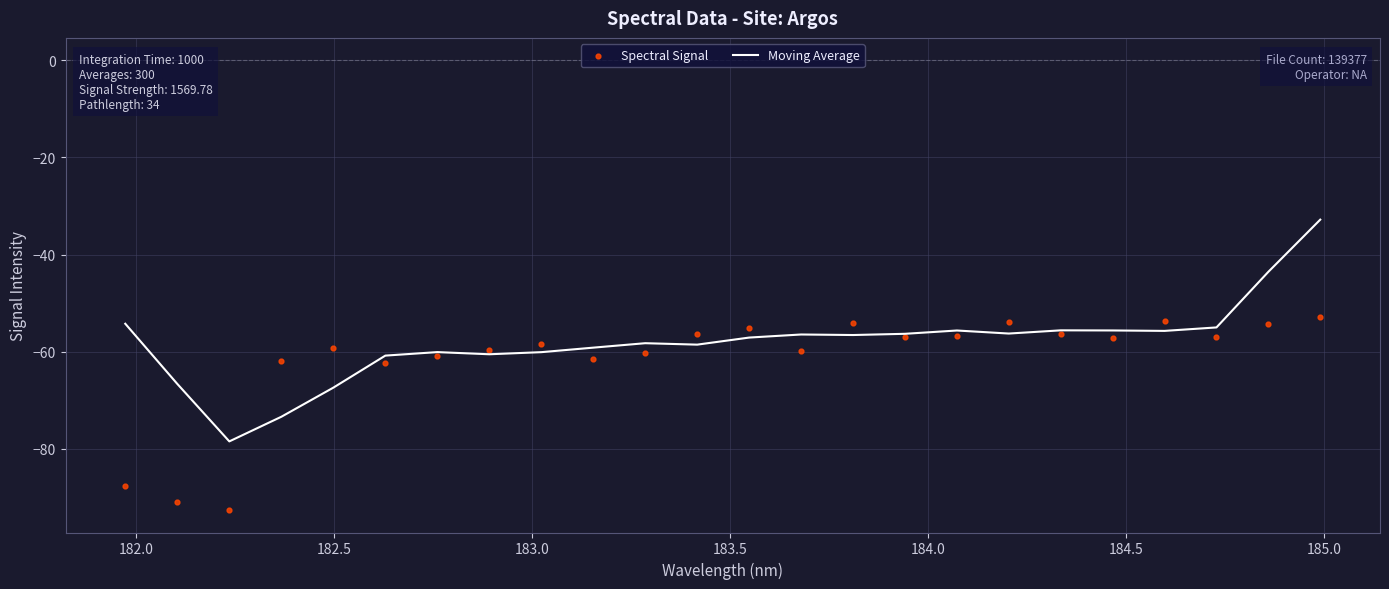

Which series reaches the minimum Y coordinate?

Spectral Signal